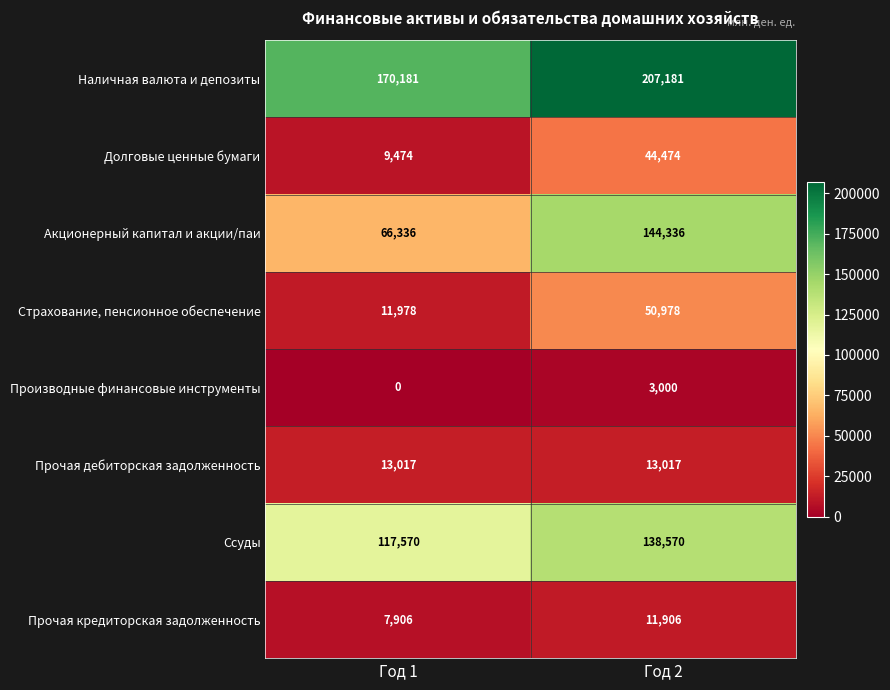

Rank the series by their maximum value, from highest to lowest.

Наличная валюта и депозиты, Акционерный капитал и акции/паи, Ссуды, Страхование, пенсионное обеспечение, Долговые ценные бумаги, Прочая дебиторская задолженность, Прочая кредиторская задолженность, Производные финансовые инструменты